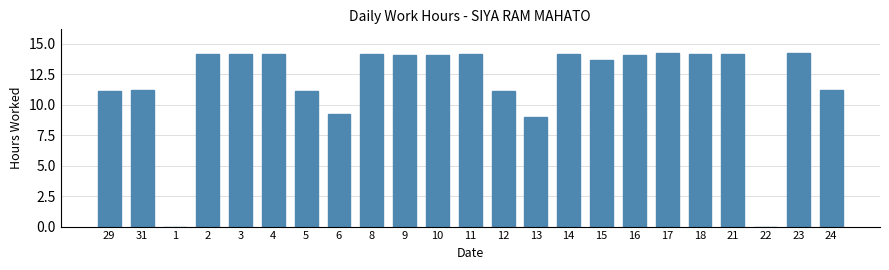

The chart shows a value of 13.7 at 15. True or false?

True